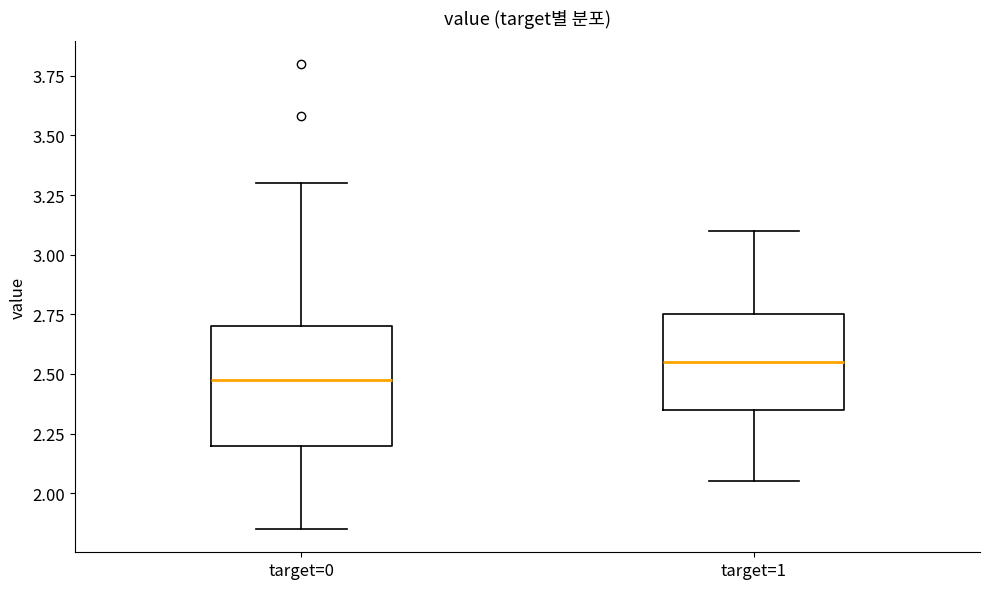

Which box's median line is the highest?

target=1